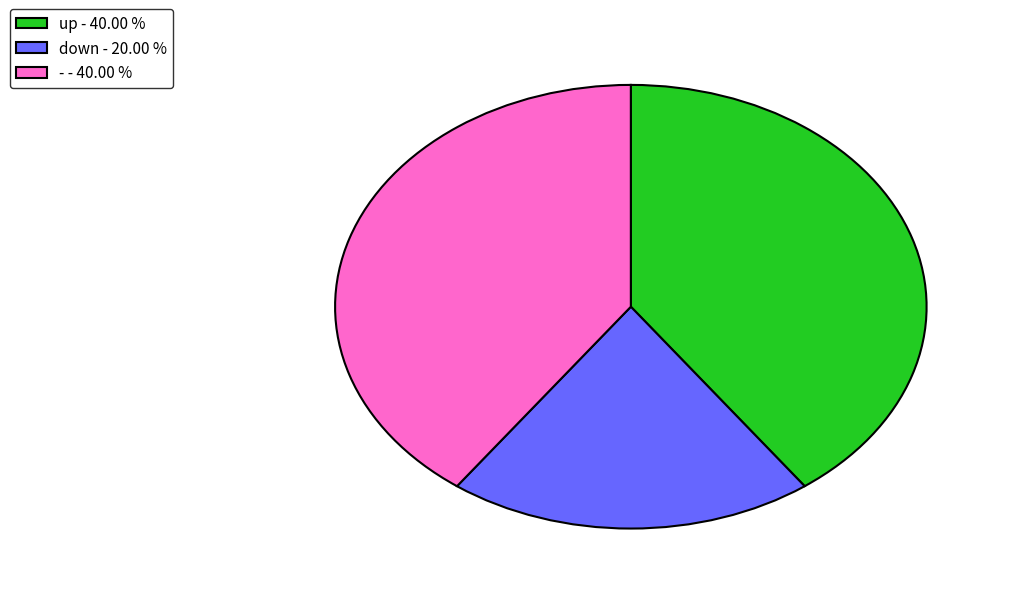

Is there a majority slice in this chart?

No